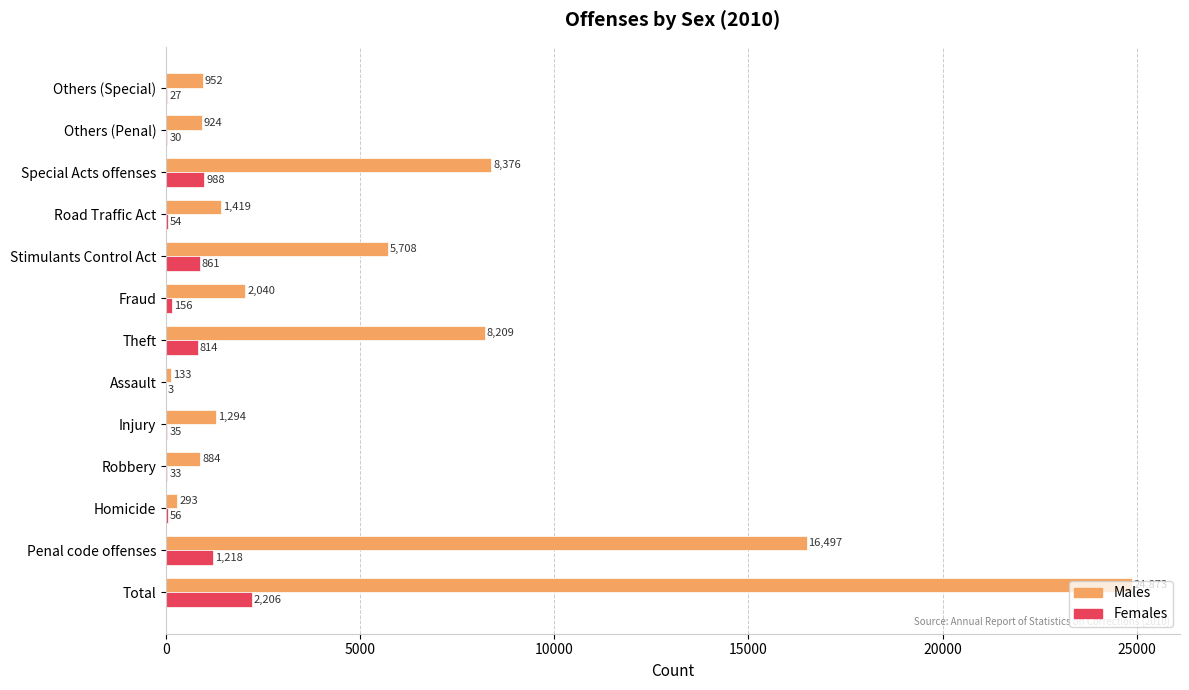

What are all the series names shown in the legend?

Males, Females